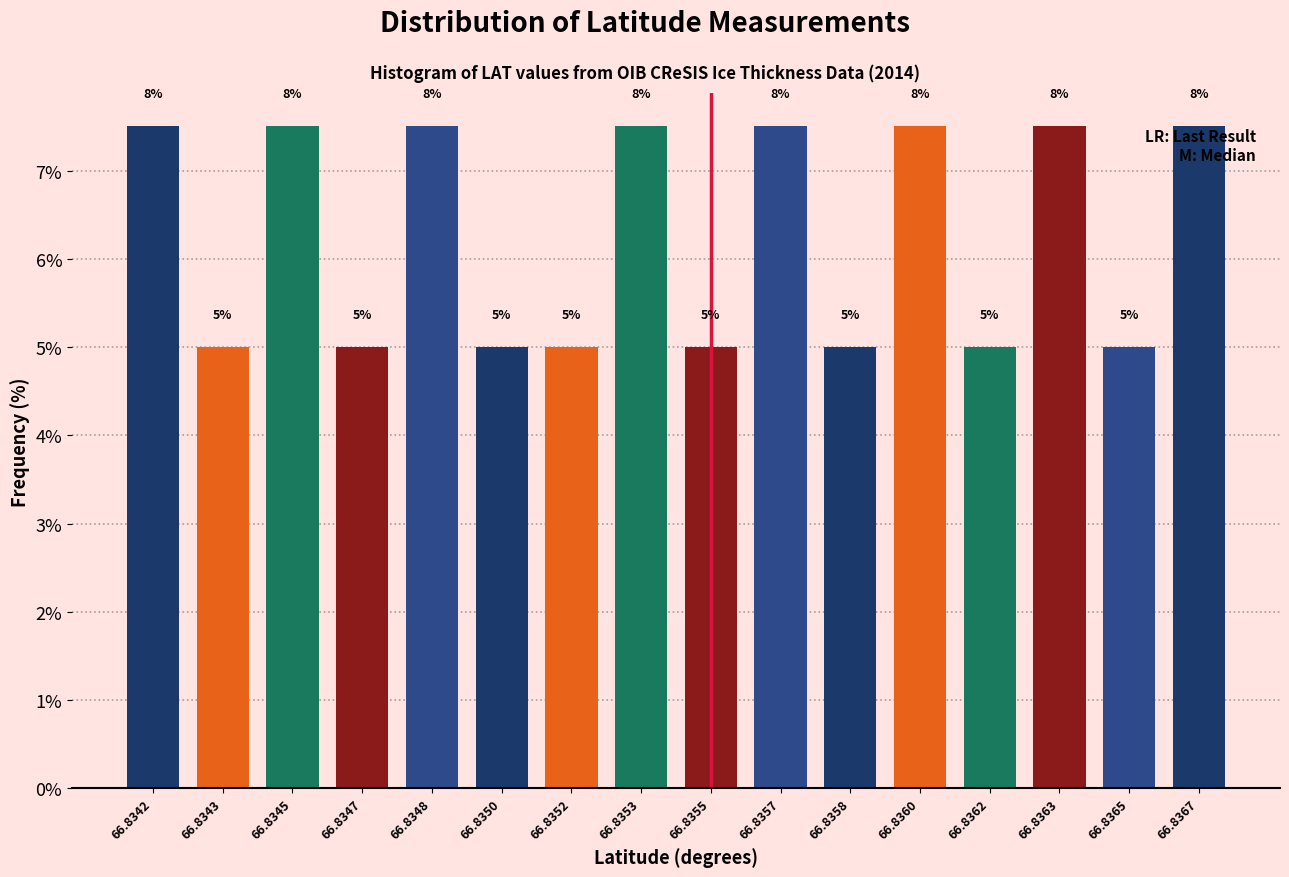

Count the values in the range 5 to 7.

8